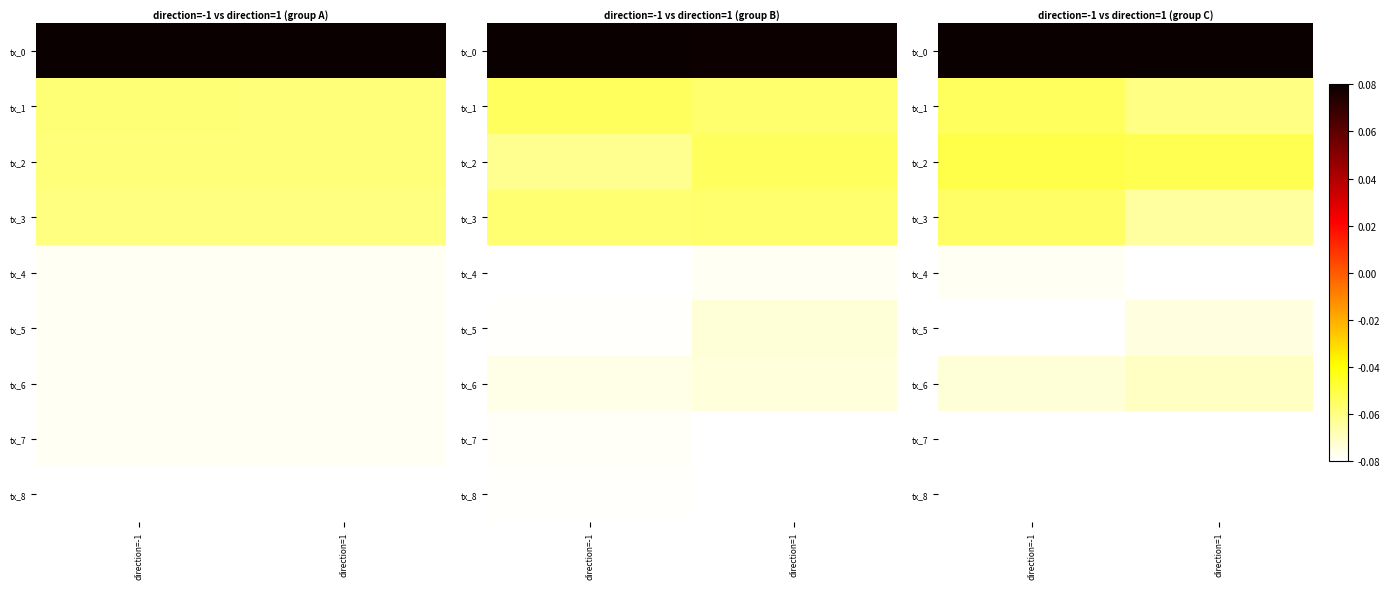

The tx_5 series shows -0.1 at direction=-1. True or false?

True